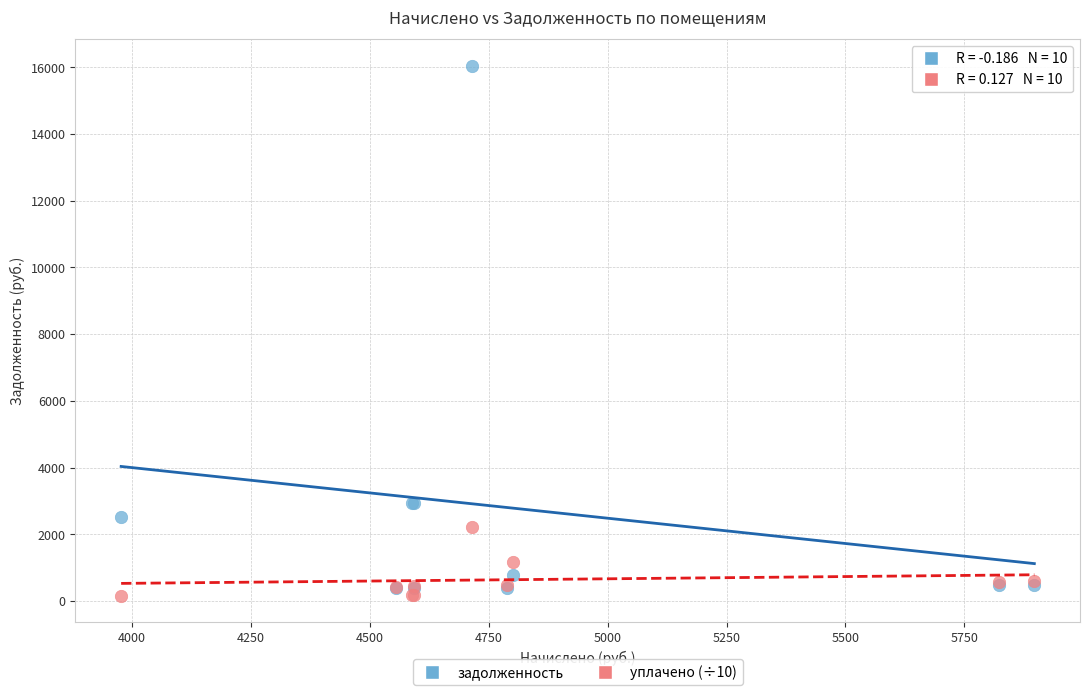

Which series contains the lowest Y value?

уплачено (÷10)